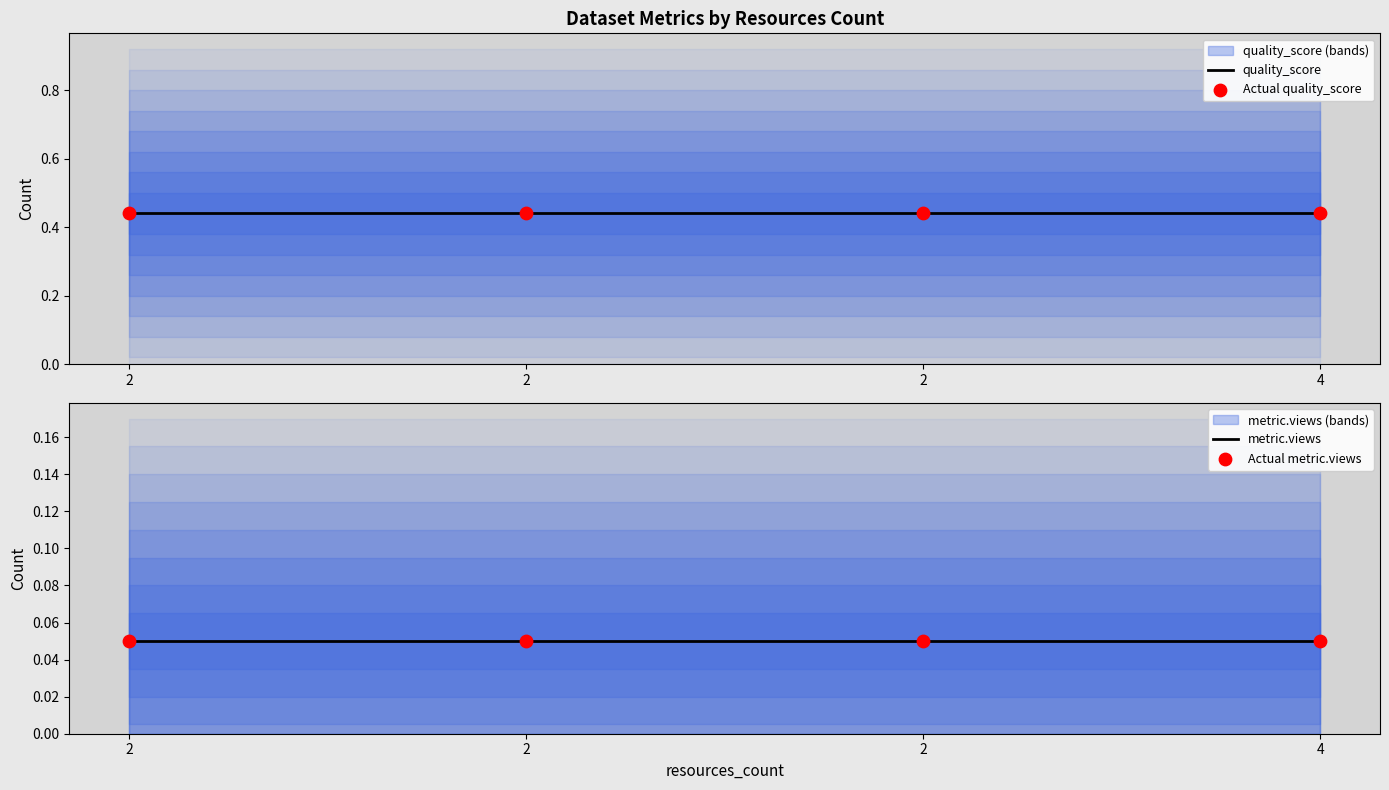

Which series contains the highest Y value?

quality_score